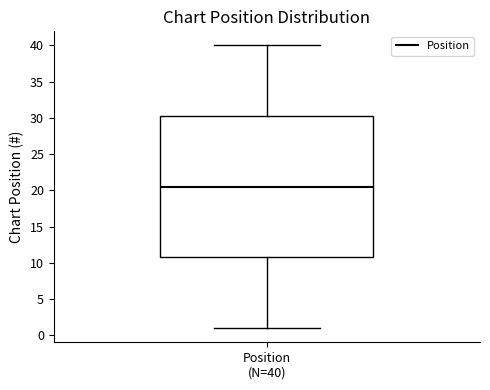

Read this box plot against the y-axis: the position of the median line, the range covered by the box, and the ends of both whiskers. The values are not printed on the chart, so give them approximately, as read against the axis.

median 20.5, box 11.0 to 30.5, whiskers 1.0 to 40.0